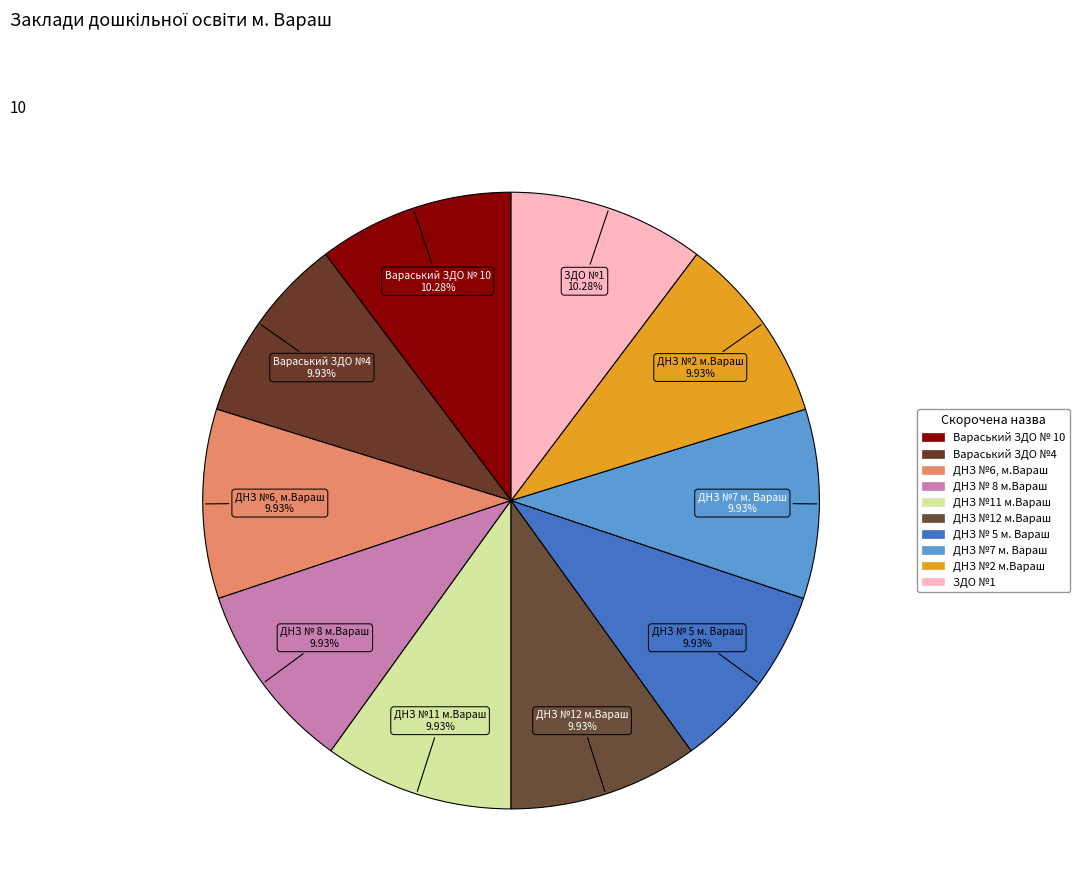

Rank the categories by value from lowest to highest.

ДНЗ №2 м.Вараш, Вараський ЗДО №4, ДНЗ № 5 м. Вараш, ДНЗ №6, м.Вараш, ДНЗ №7 м. Вараш, ДНЗ № 8 м.Вараш, ДНЗ №11 м.Вараш, ДНЗ №12 м.Вараш, Вараський ЗДО № 10, ЗДО №1